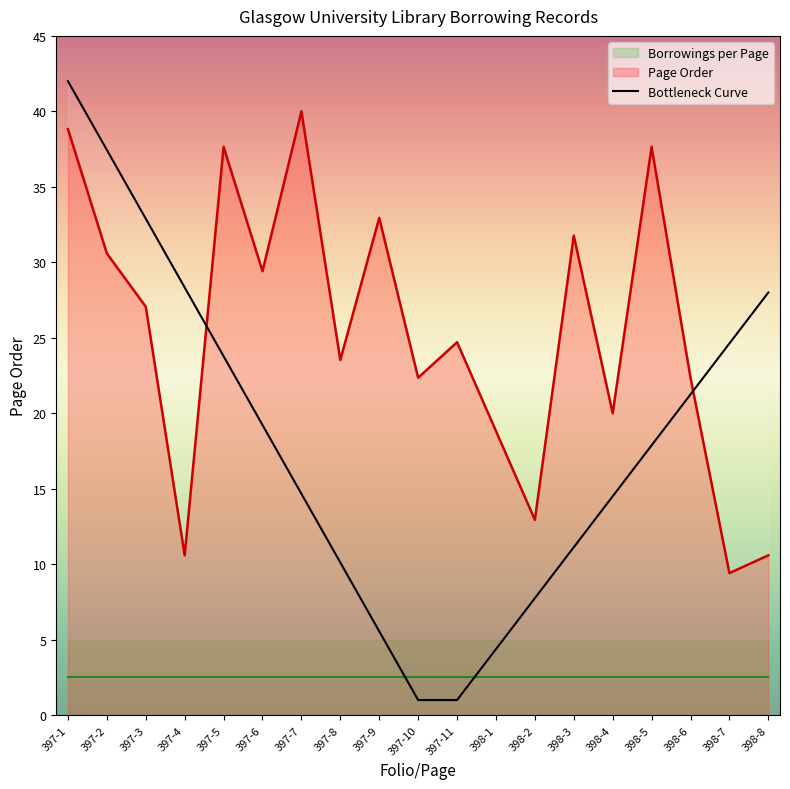

Is the value of Bottleneck Curve at 397-5 greater than the value of Page Order at 397-4?

Yes